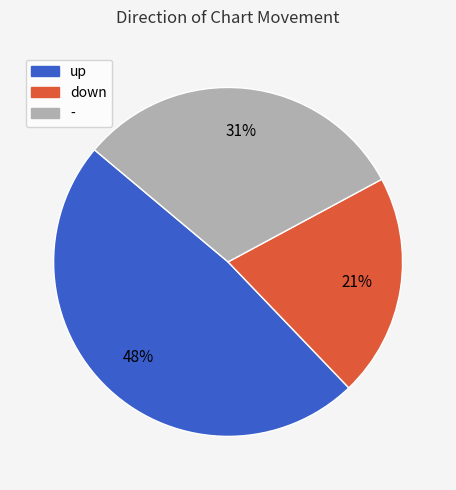

True or false: down accounts for 29% of the total.

False